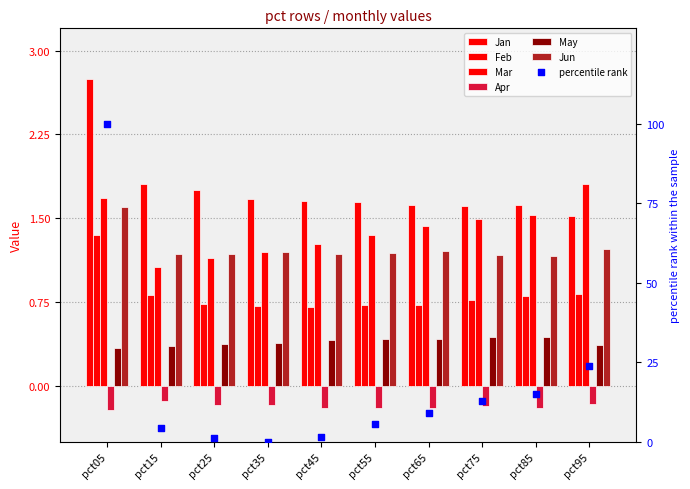

Which series has the widest spread of Y values?

Jan